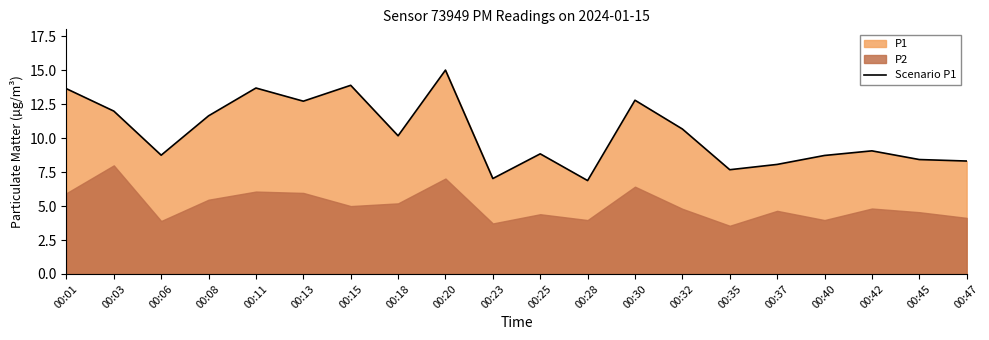

Which category has the lowest value across all series?

00:28